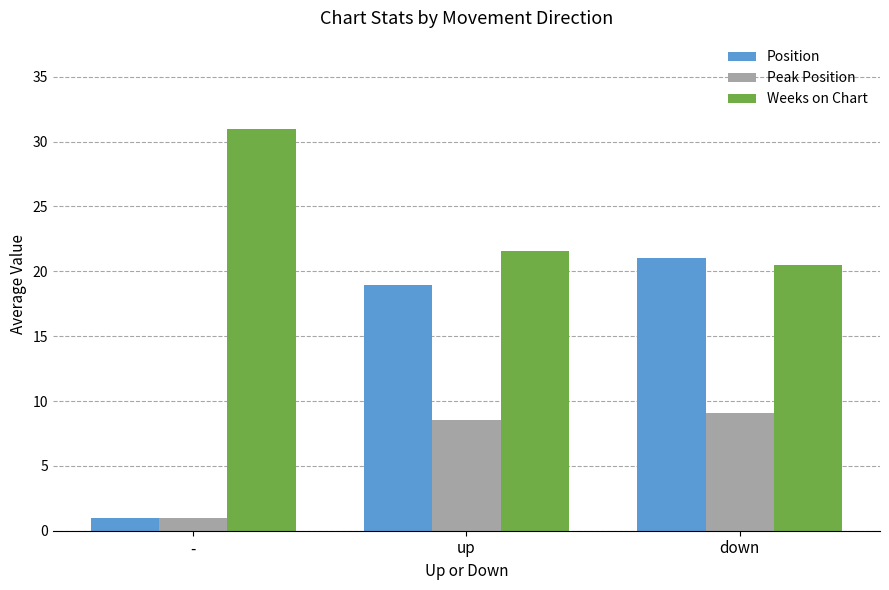

What is the difference between the maximum and minimum values in the Weeks on Chart series?

10.5